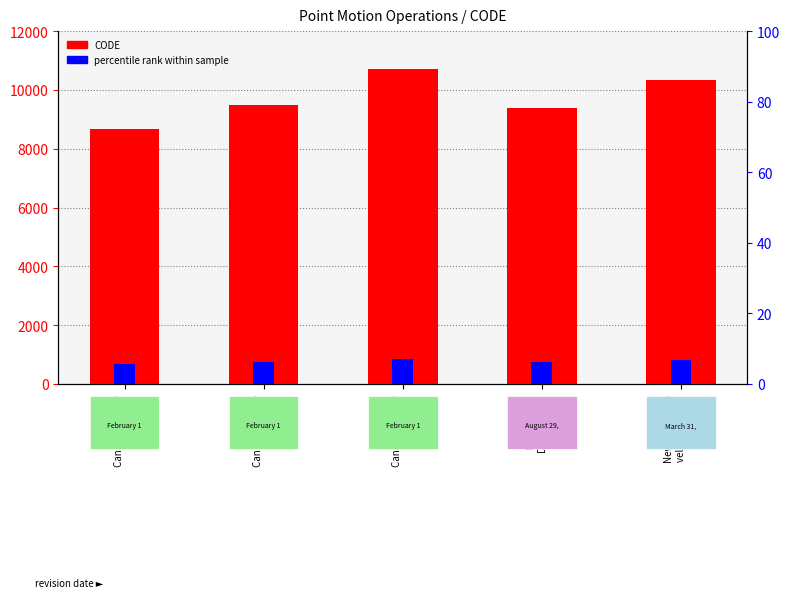

What position from the left is Canada velocity
grid v7?

2